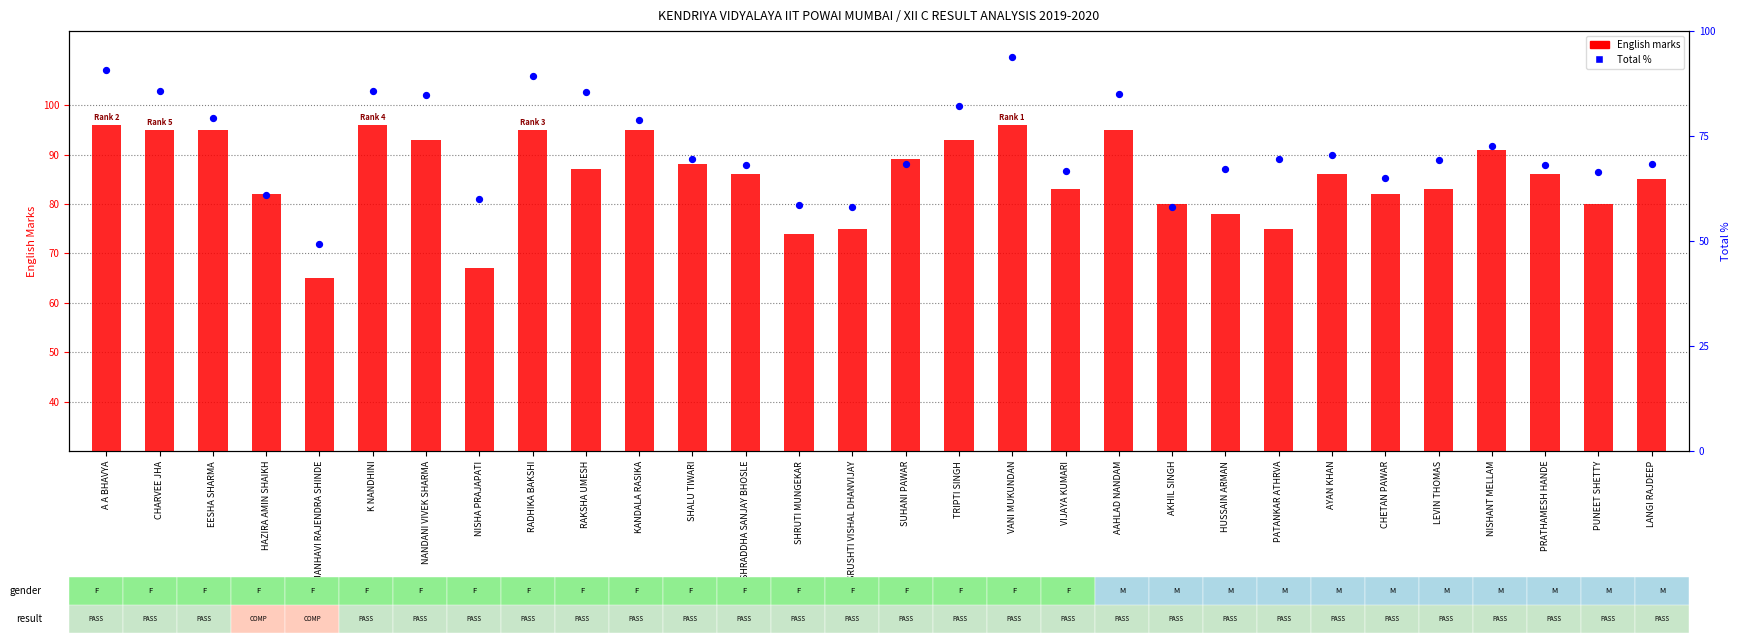

Which series contains the lowest Y value?

Total %